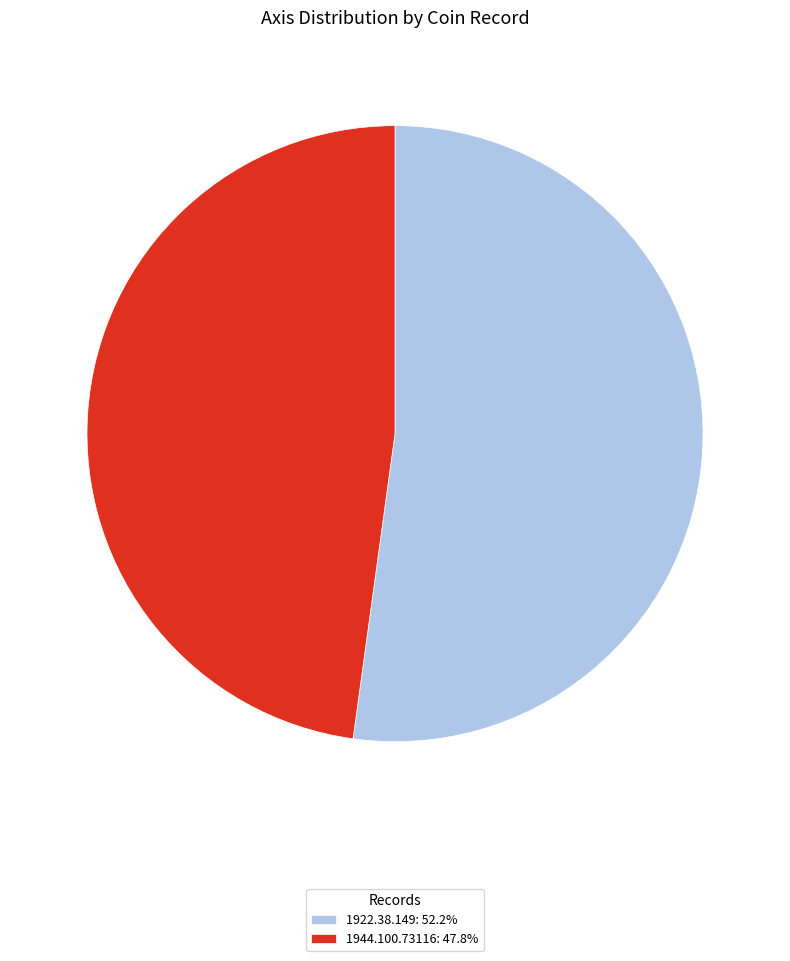

Rank the categories by value from highest to lowest.

1922.38.149, 1944.100.73116